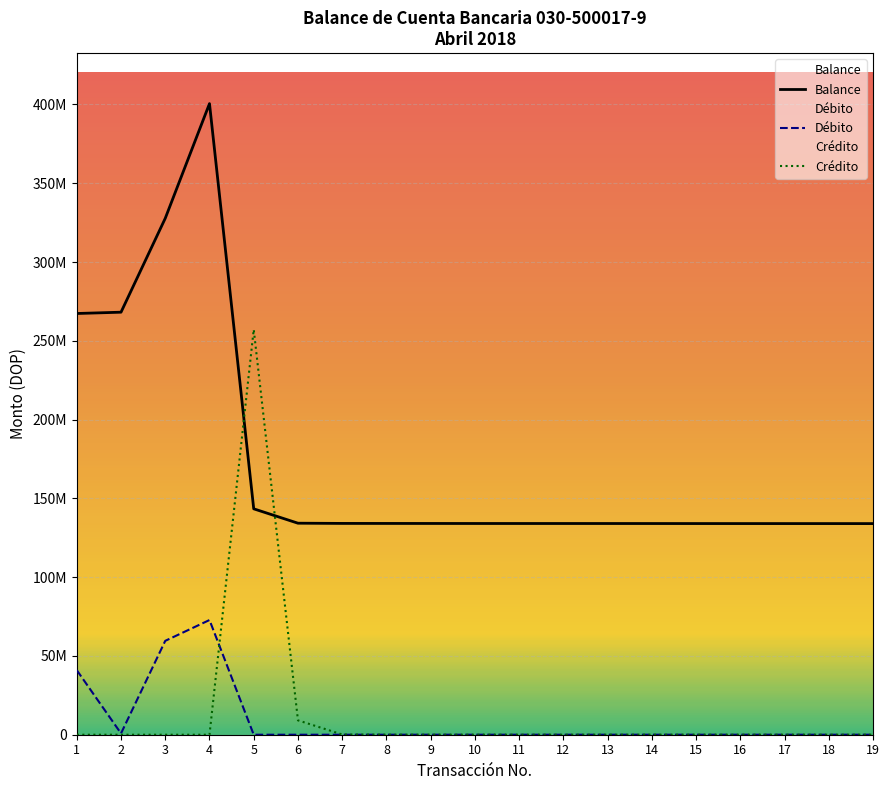

In Credito, how many points are lower than both neighbors (excluding endpoints)?

2